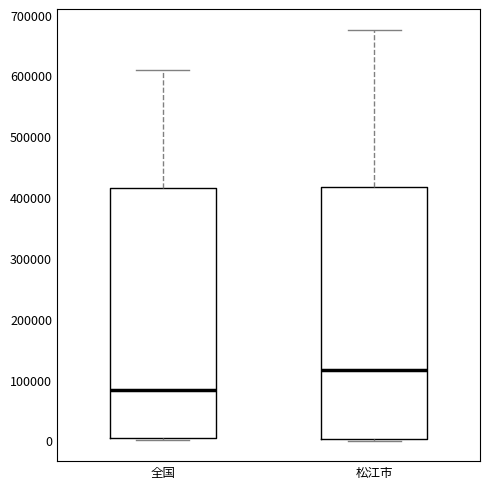

Reading left to right, transcribe this box plot: for each box, give where its median line is, the range the box spans, and where its two whiskers end, as read against the y-axis. The values are not printed on the chart, so give them approximately, as read against the axis.

全国: median 80000, box 0 to 420000, whiskers 0 (just below the box's lower edge) to 610000
松江市: median 120000, box 0 to 420000, whiskers 0 (just below the box's lower edge) to 680000